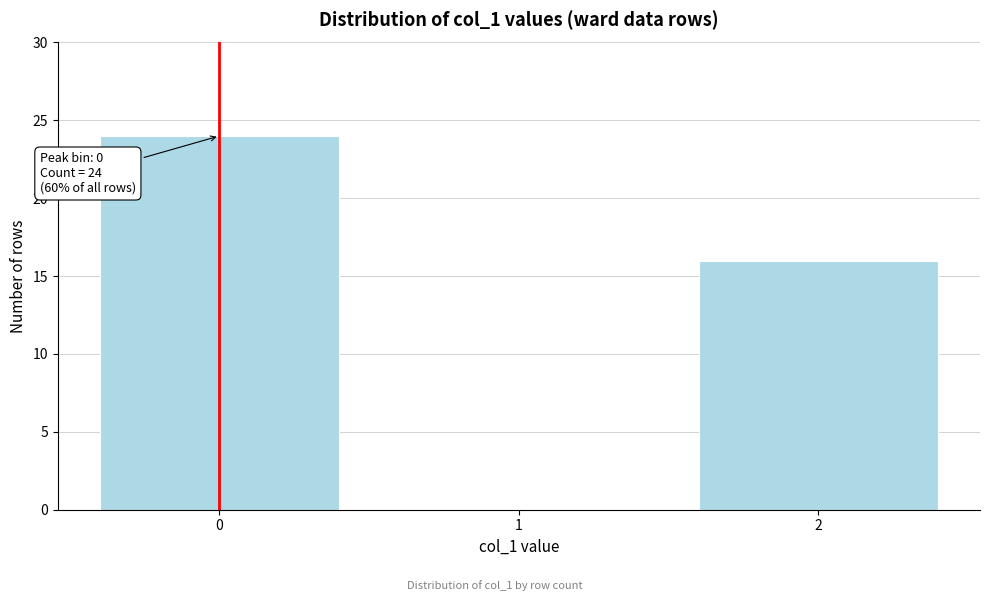

Reading left to right, what are all the values shown in this chart?

0=24	1=0	2=16